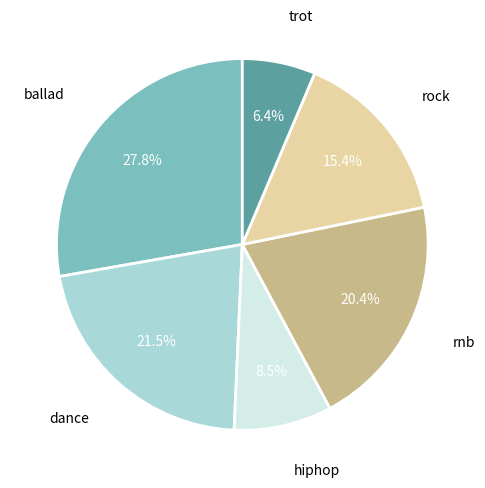

Does any single category account for the majority?

No